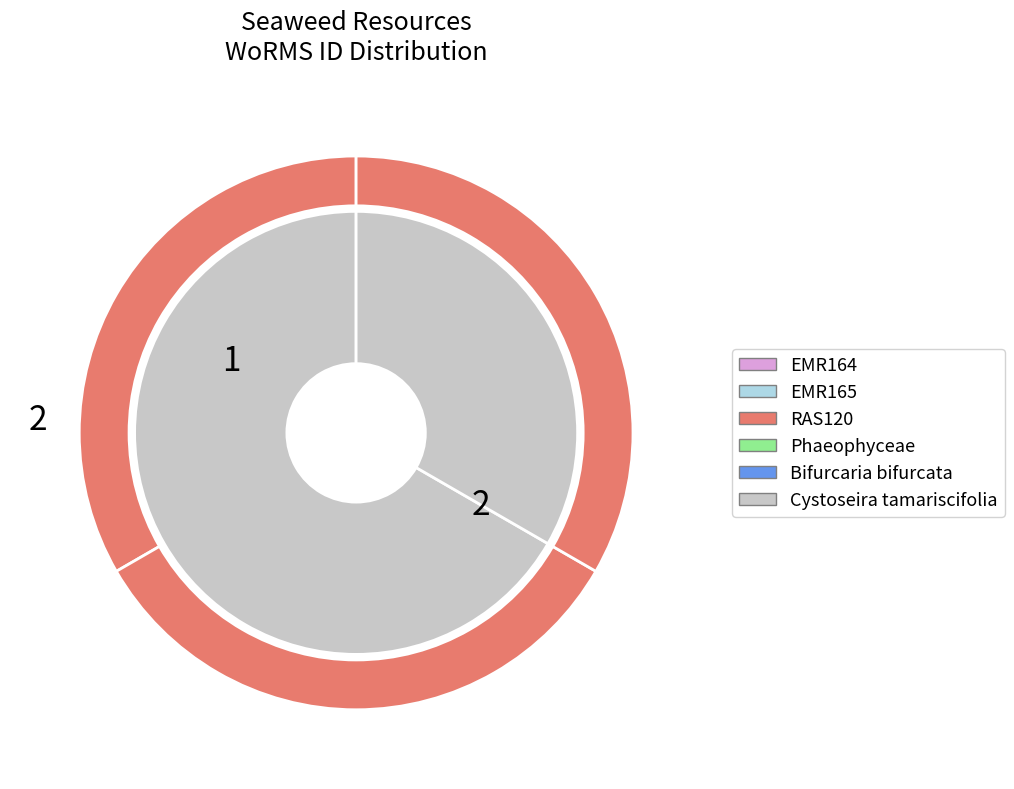

Count the number of slices in the pie.

3